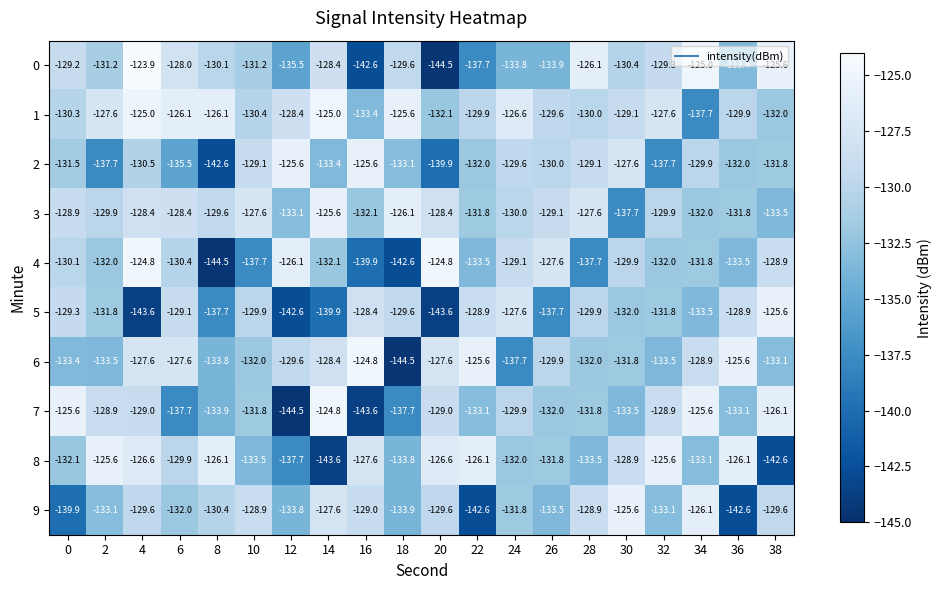

The 4 series shows -128.9 at 38. True or false?

True